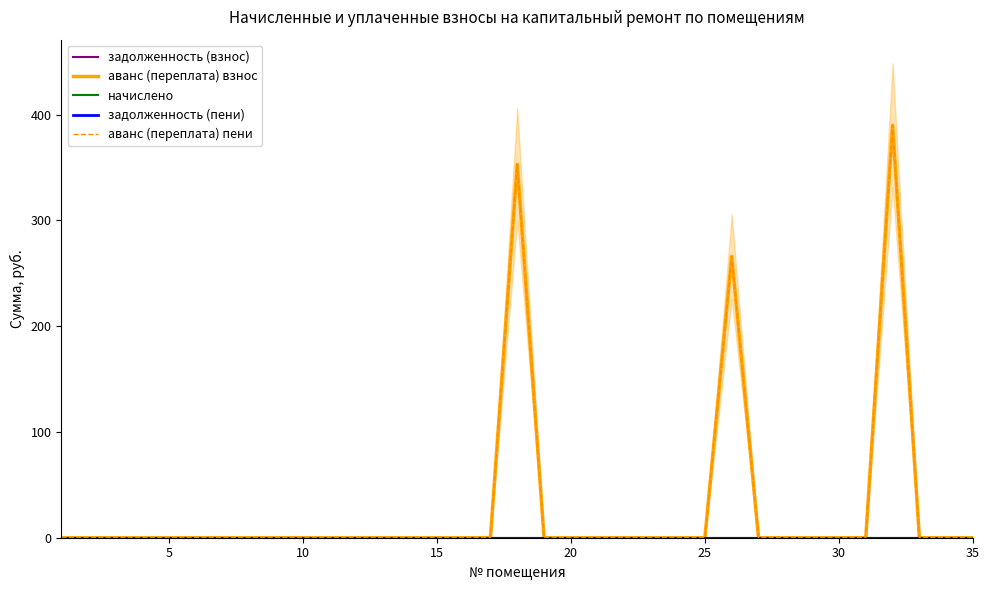

What is the maximum value for аванс (переплата) пени?

389.9